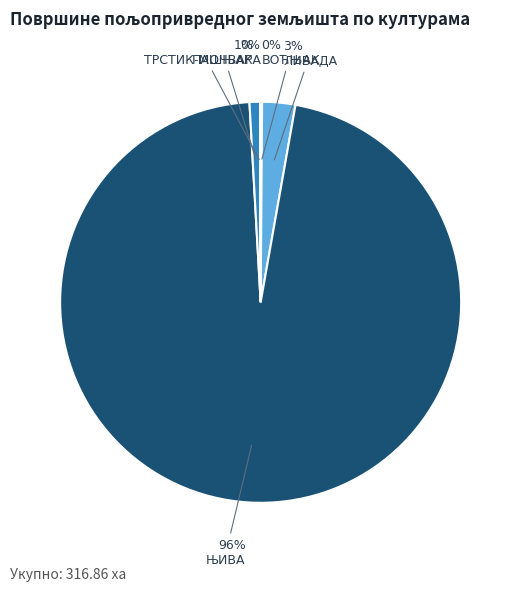

To the nearest percent, what is the average slice percentage?

20%